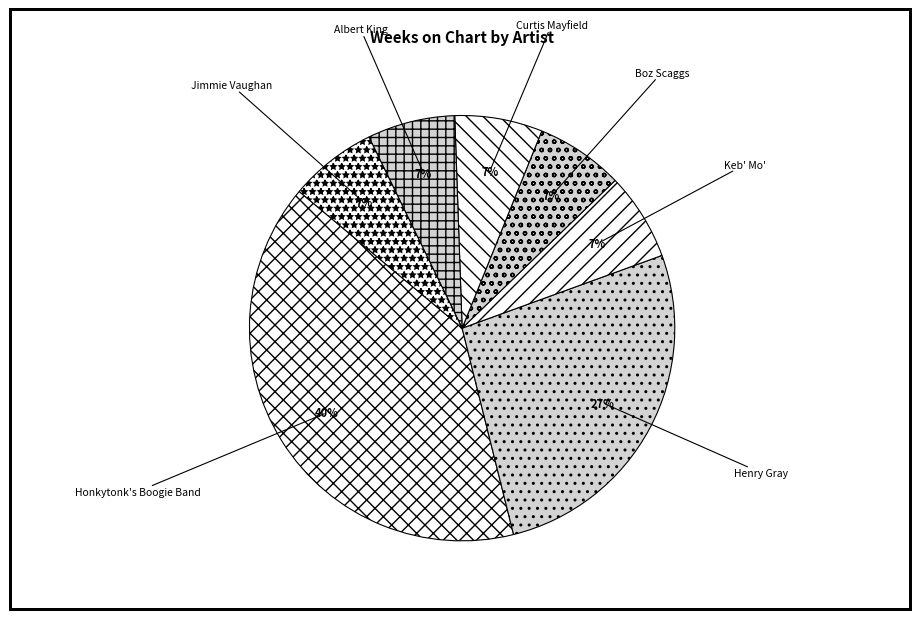

Count the number of slices in the pie.

7